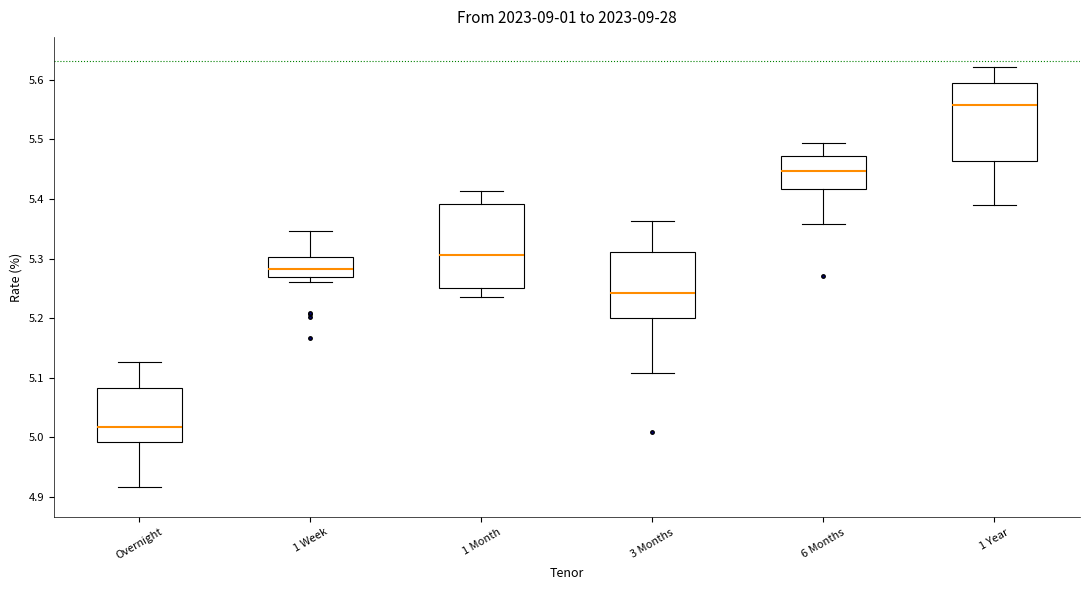

Reading left to right, read every box against the y-axis: the position of its median line, the range the box covers, and the ends of its whiskers. The values are not printed on the chart, so give them approximately, as read against the axis.

Overnight: median 5.02, box 4.99 to 5.08, whiskers 4.92 to 5.13
1 Week: median 5.28, box 5.27 to 5.30, whiskers 5.26 to 5.35
1 Month: median 5.31, box 5.25 to 5.39, whiskers 5.24 to 5.41
3 Months: median 5.24, box 5.20 to 5.31, whiskers 5.11 to 5.36
6 Months: median 5.45, box 5.42 to 5.47, whiskers 5.36 to 5.49
1 Year: median 5.56, box 5.46 to 5.60, whiskers 5.39 to 5.62